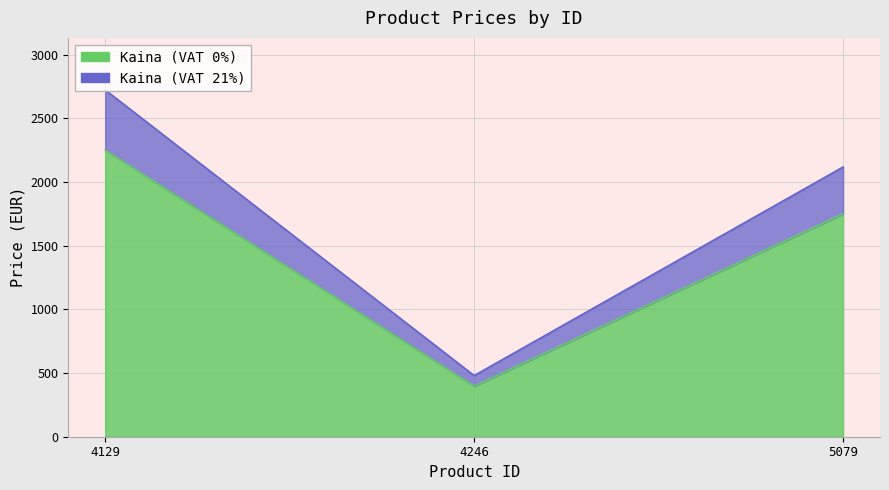

At which category is the sum across all series the highest?

4129